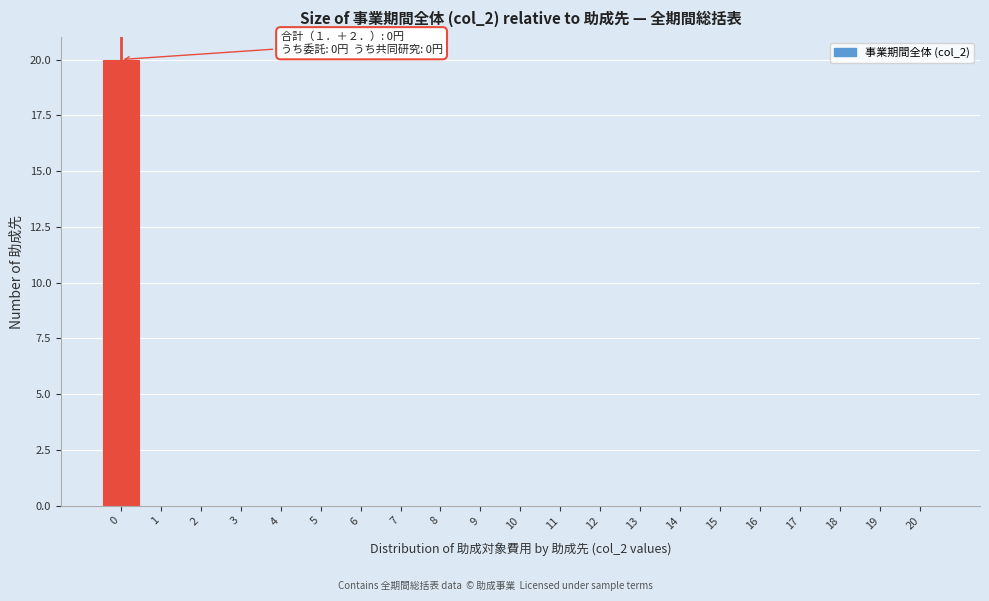

Over which range of the x-axis is the bar tallest?

-0.5 to 0.5